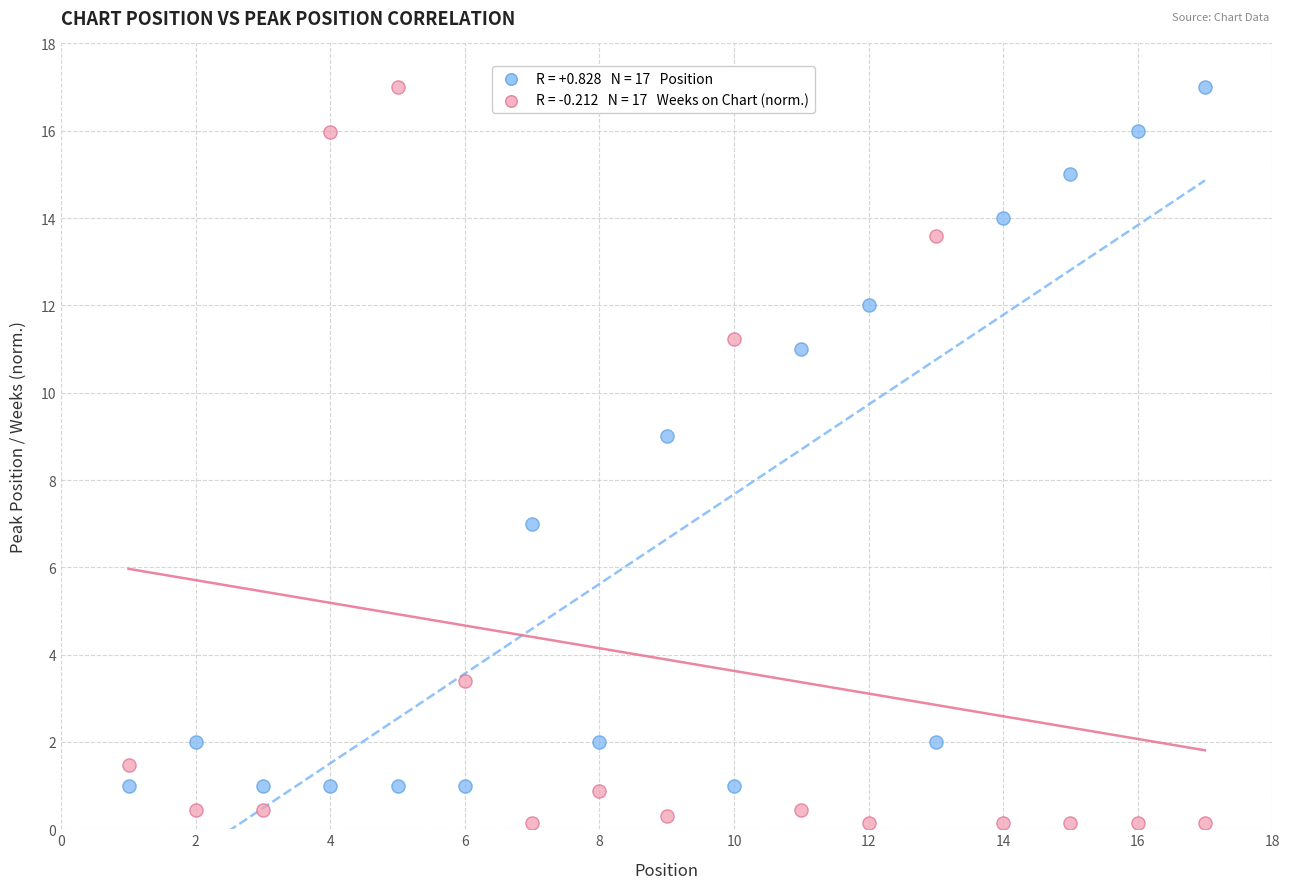

Across all data points, what is the range of Y values (max minus min)?

16.9